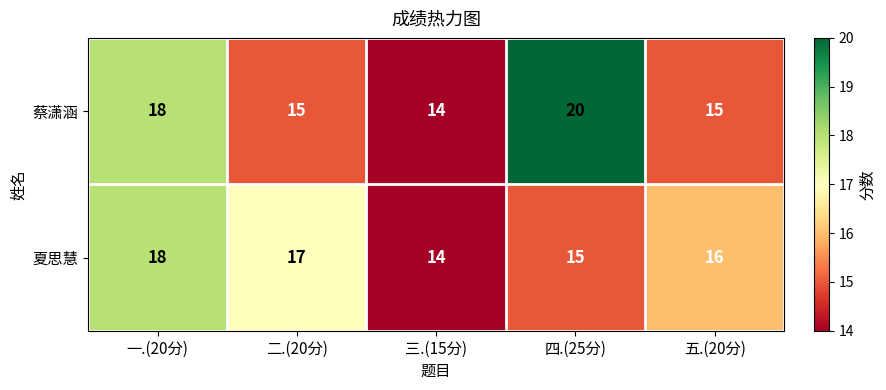

What is the maximum value for 蔡潇涵?

20